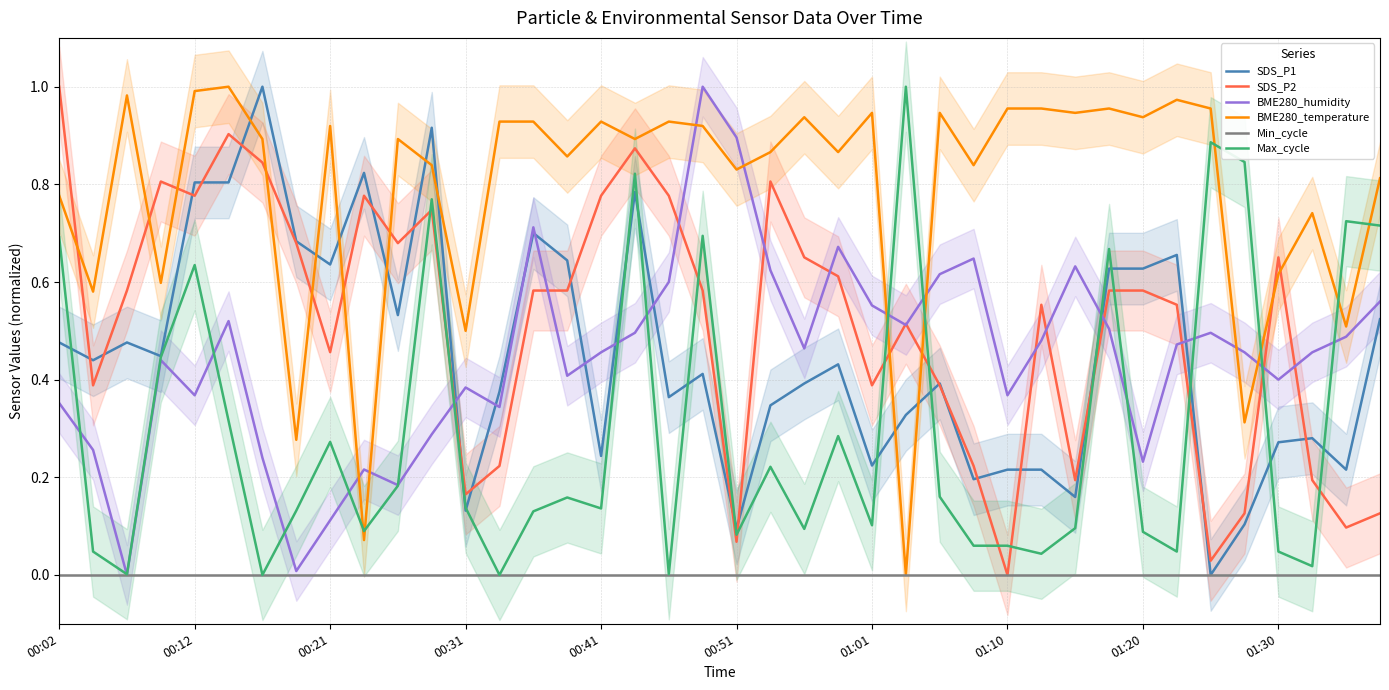

Which category has the lowest value in the SDS_P2 series?

01:10